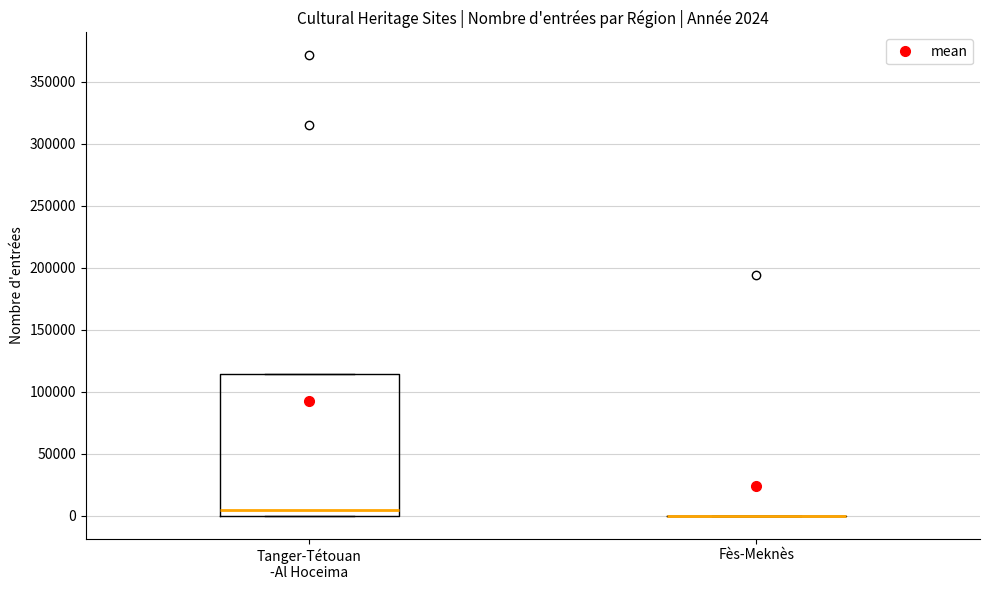

Comparing the boxes themselves (not the whiskers), which one is the tallest?

Tanger-Tétouan -Al Hoceima